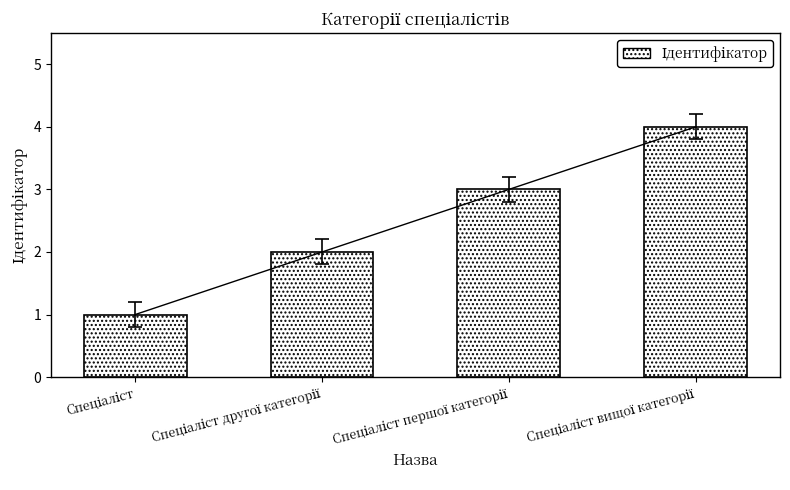

What is the minimum value shown in the chart?

1